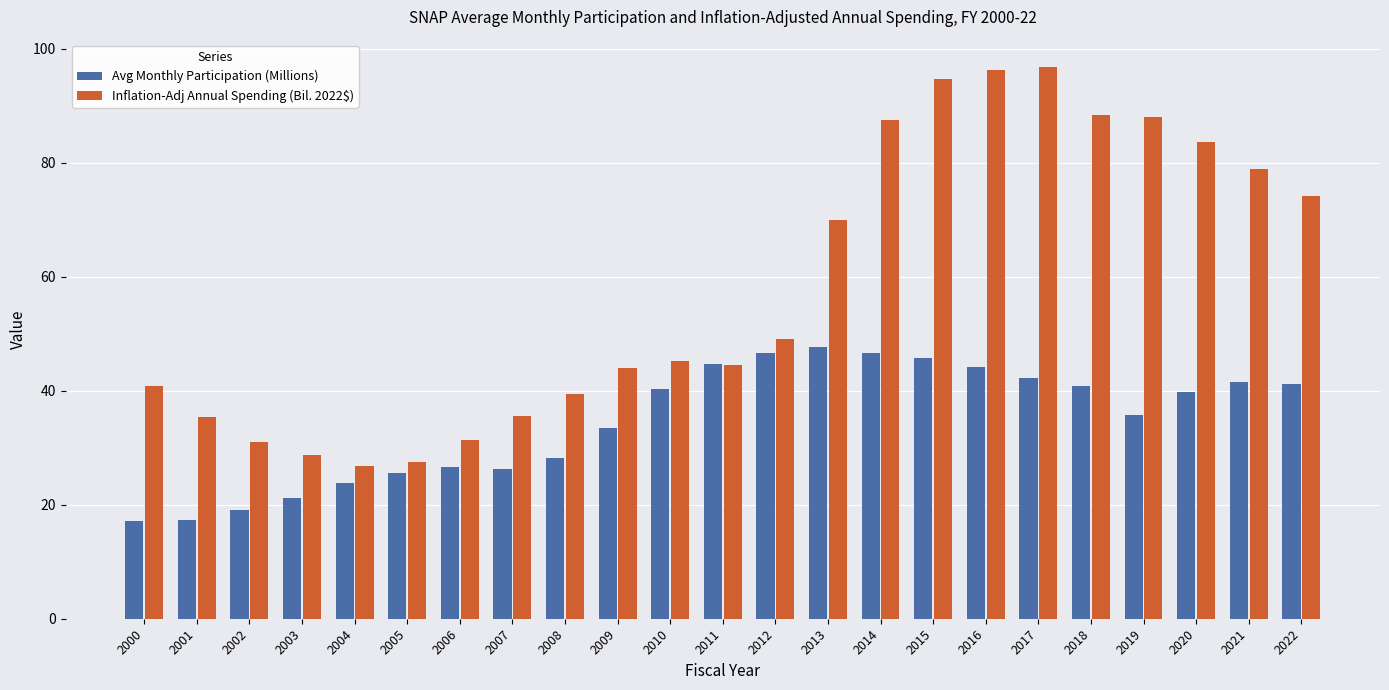

How many bars are there in each group?

2